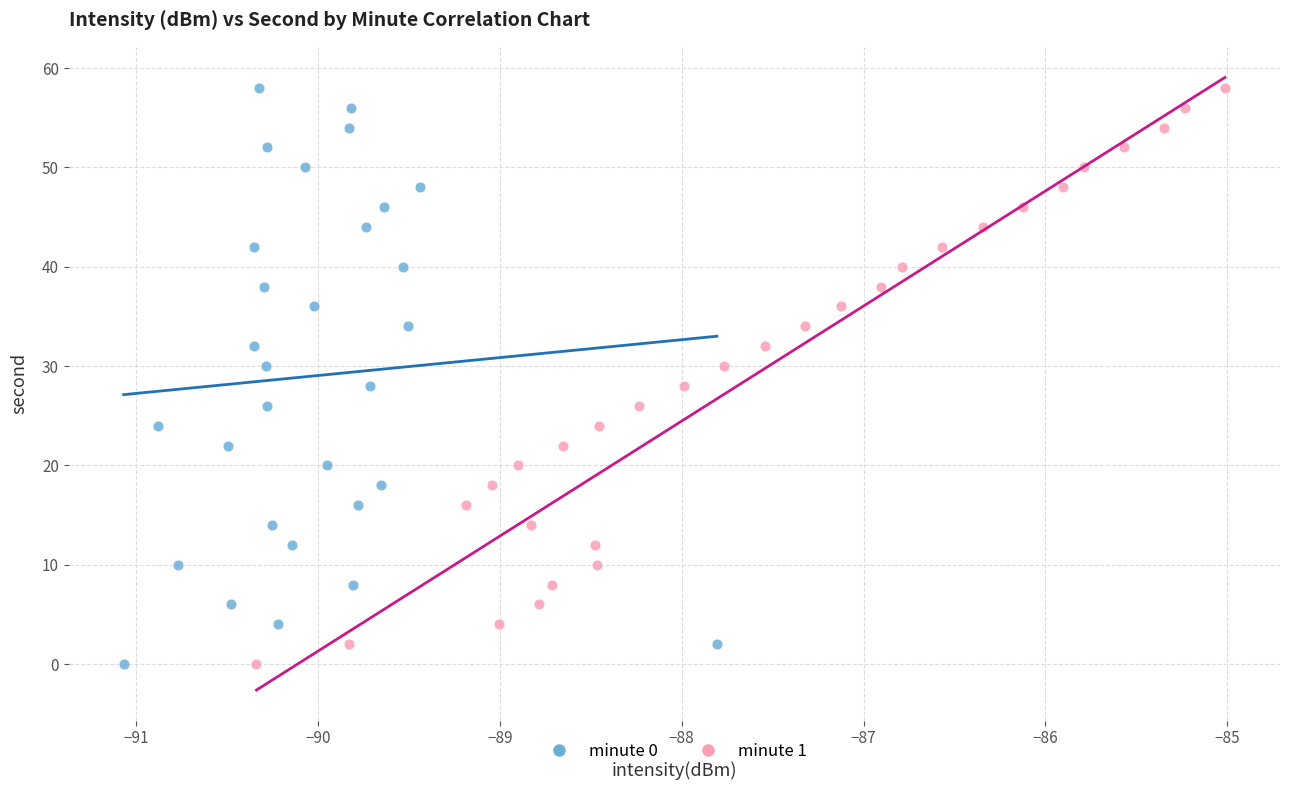

What are all the series names shown in the legend?

minute 0, minute 1